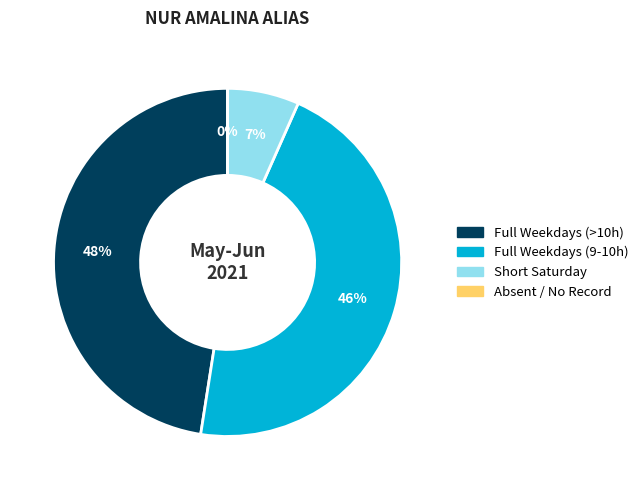

Is there any slice that represents more than half of the pie?

No